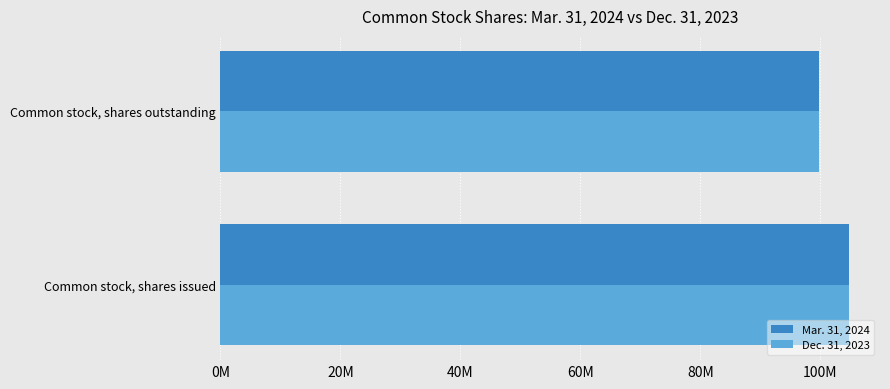

What are all the series names shown in the legend?

Mar. 31, 2024, Dec. 31, 2023